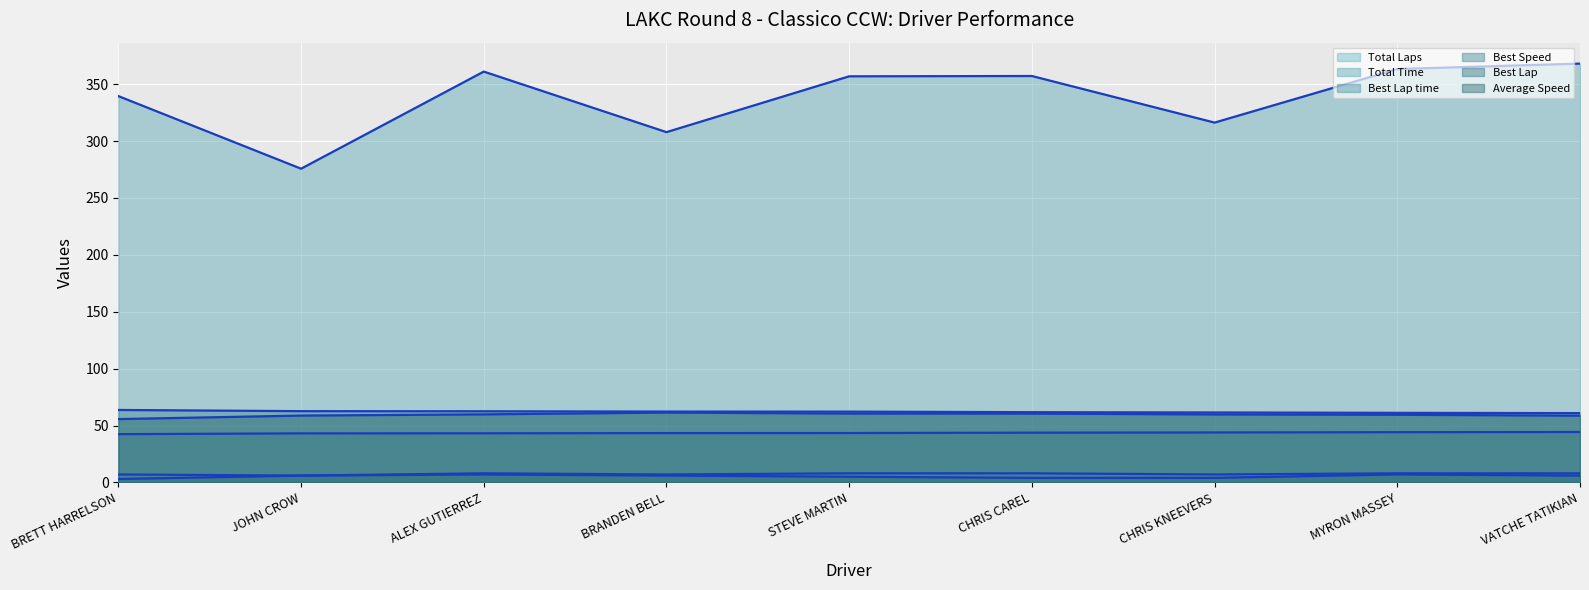

What is the label of the 2nd point from the right?

MYRON MASSEY